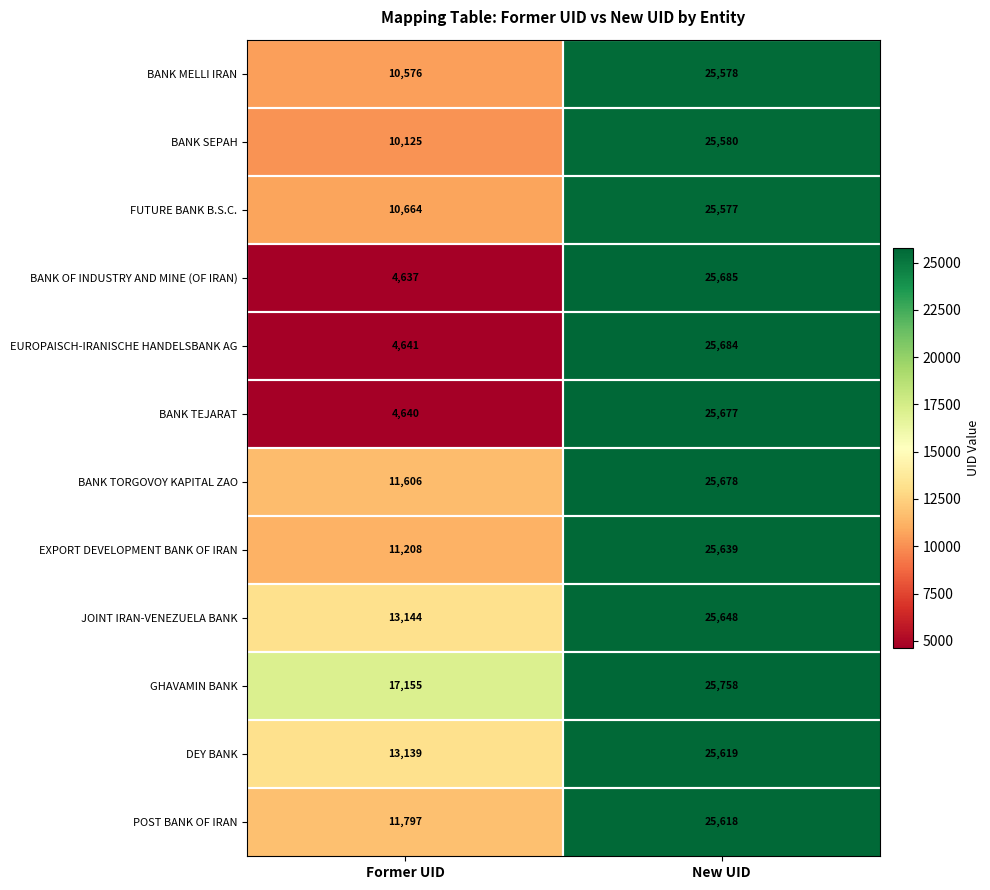

The DEY BANK series shows 13139 at Former UID. True or false?

True